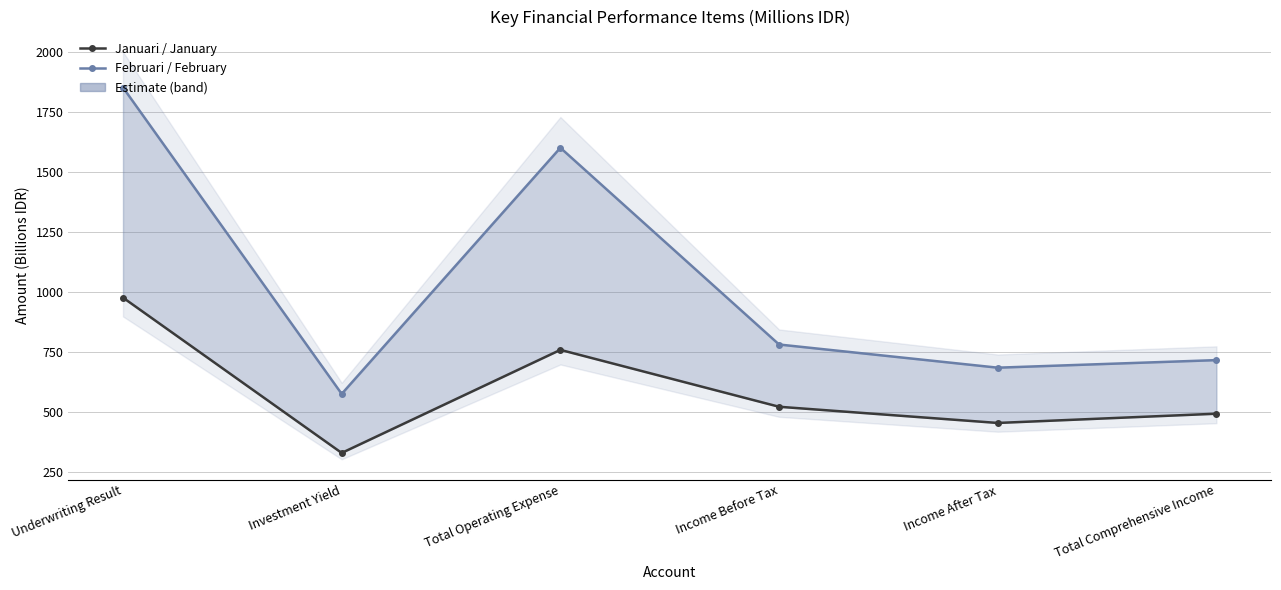

What is the label of the 1st point from the right?

Total Comprehensive Income